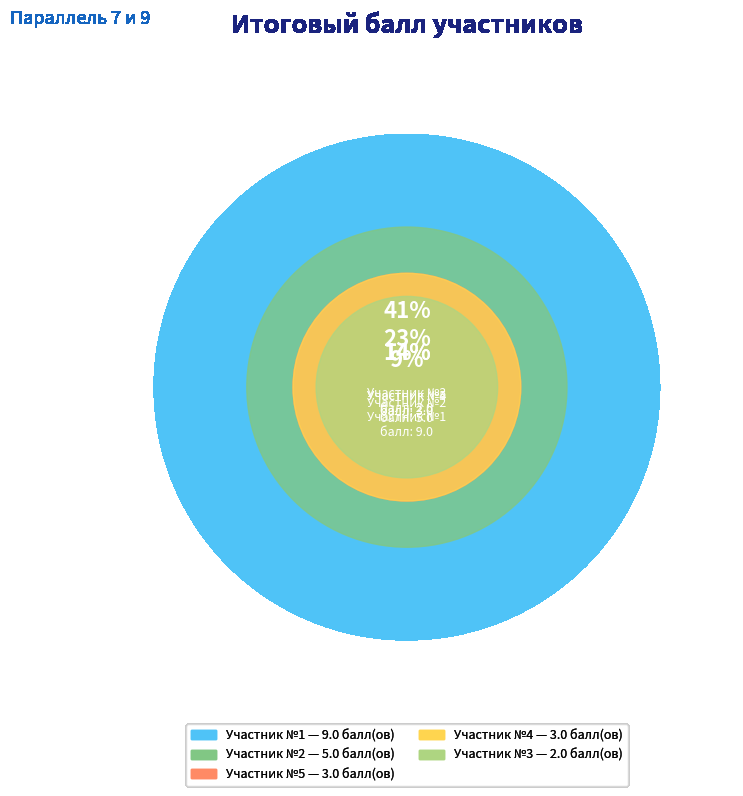

Which slice is the smallest?

3